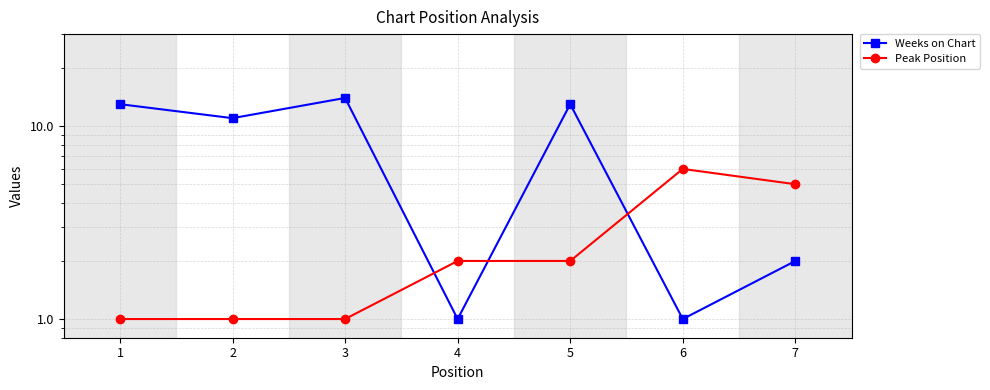

Rank the series by their average value, from lowest to highest.

Peak Position, Weeks on Chart